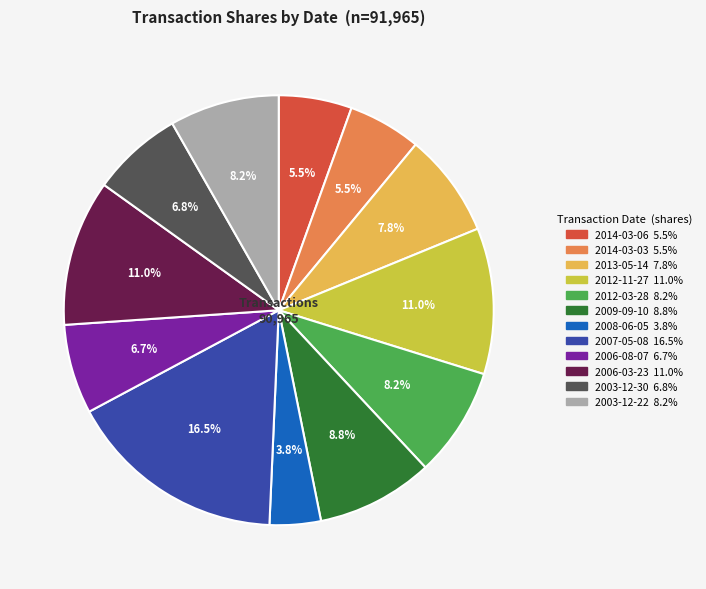

Approximately how many times larger is the value at 2012-11-27 compared to 2006-08-07?

1.6